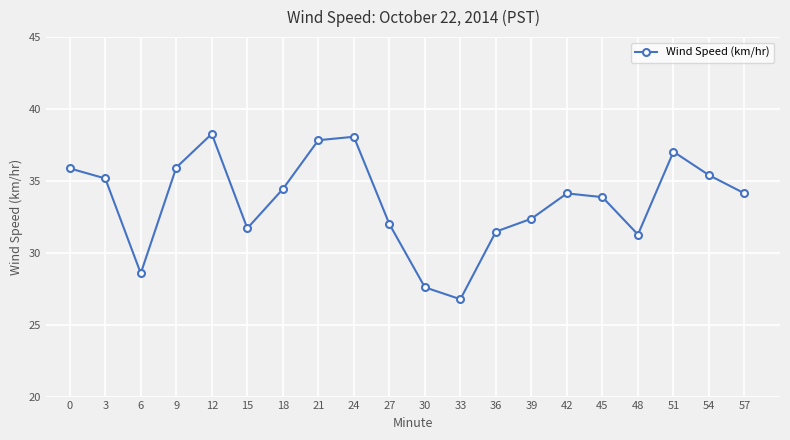

At which category does the chart reach its minimum across all series?

33